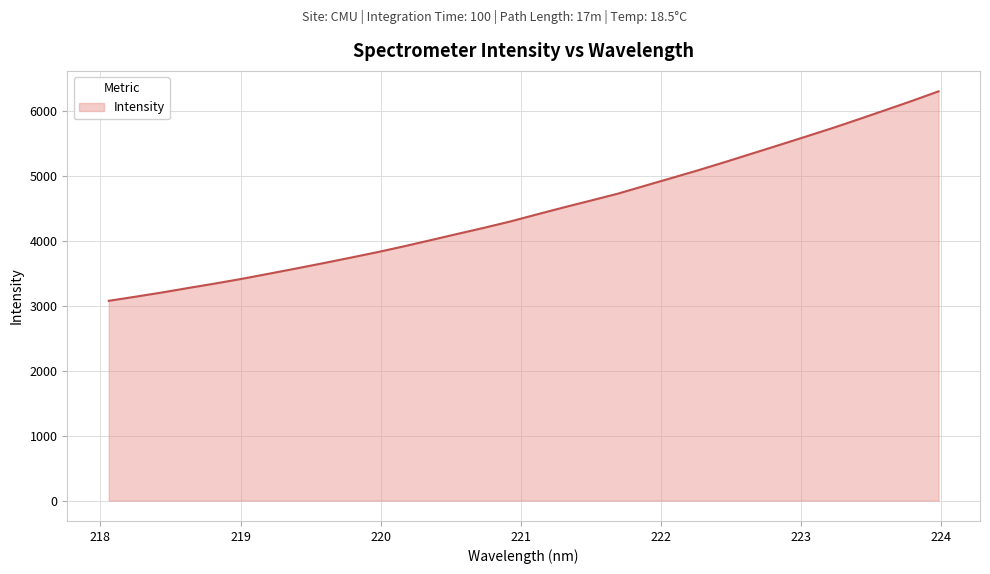

What is the greatest value displayed?

6298.5